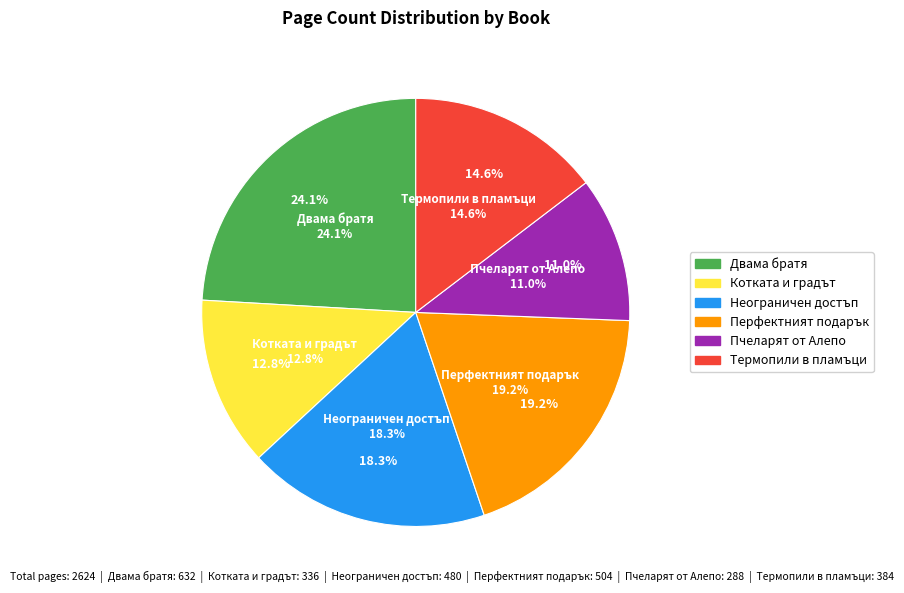

To the nearest percent, what is the combined percentage of Термопили в пламъци (17289) and Котката и градът (17888)?

27%